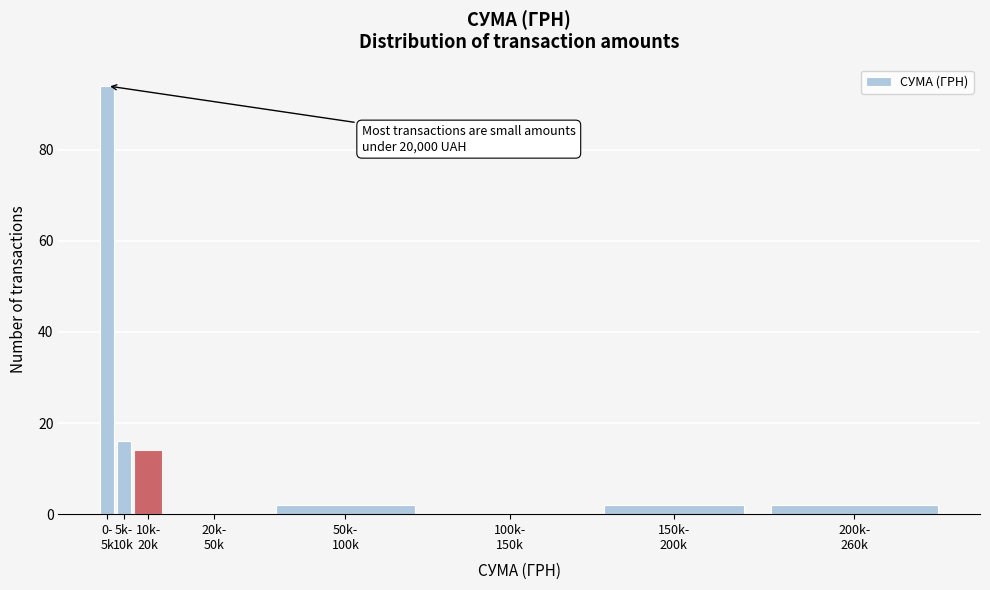

What is the sum of all values?

130